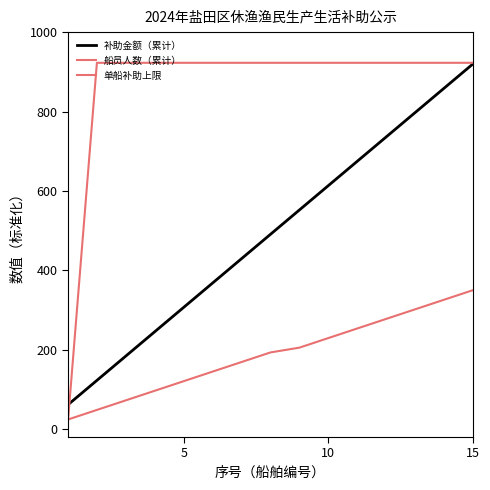

How many lines are shown in the chart?

3